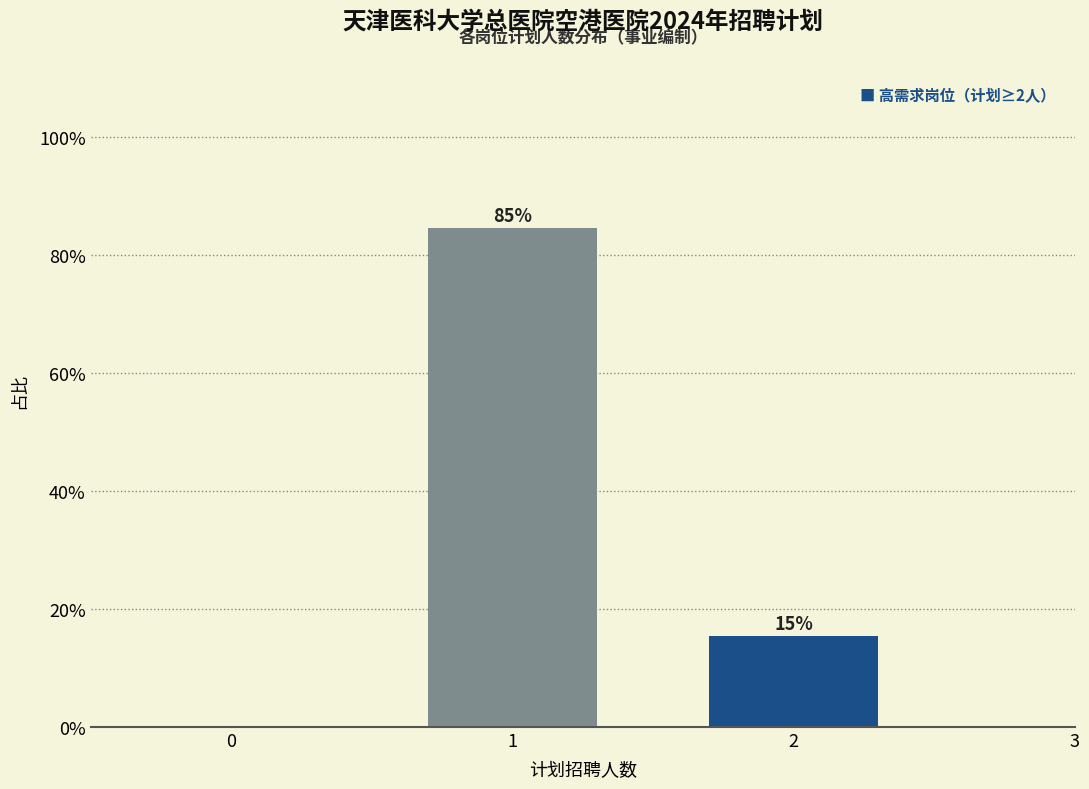

What is the sum of the values at 1 and 2?

100.0